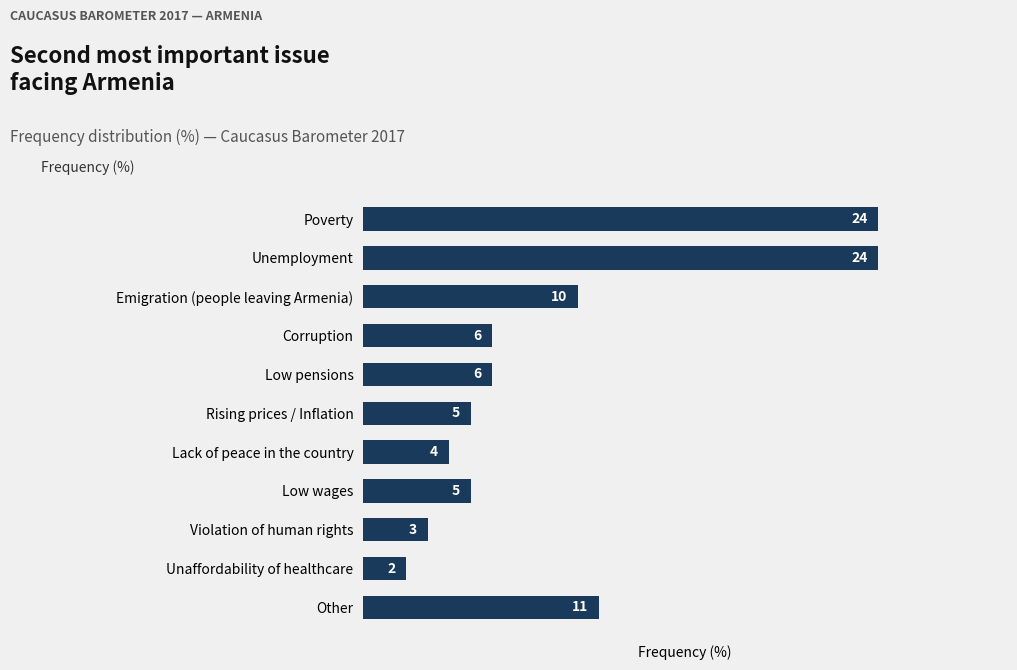

Reading top to bottom, transcribe all the data shown in this chart.

24	24	10	6	6	5	4	5	3	2	11